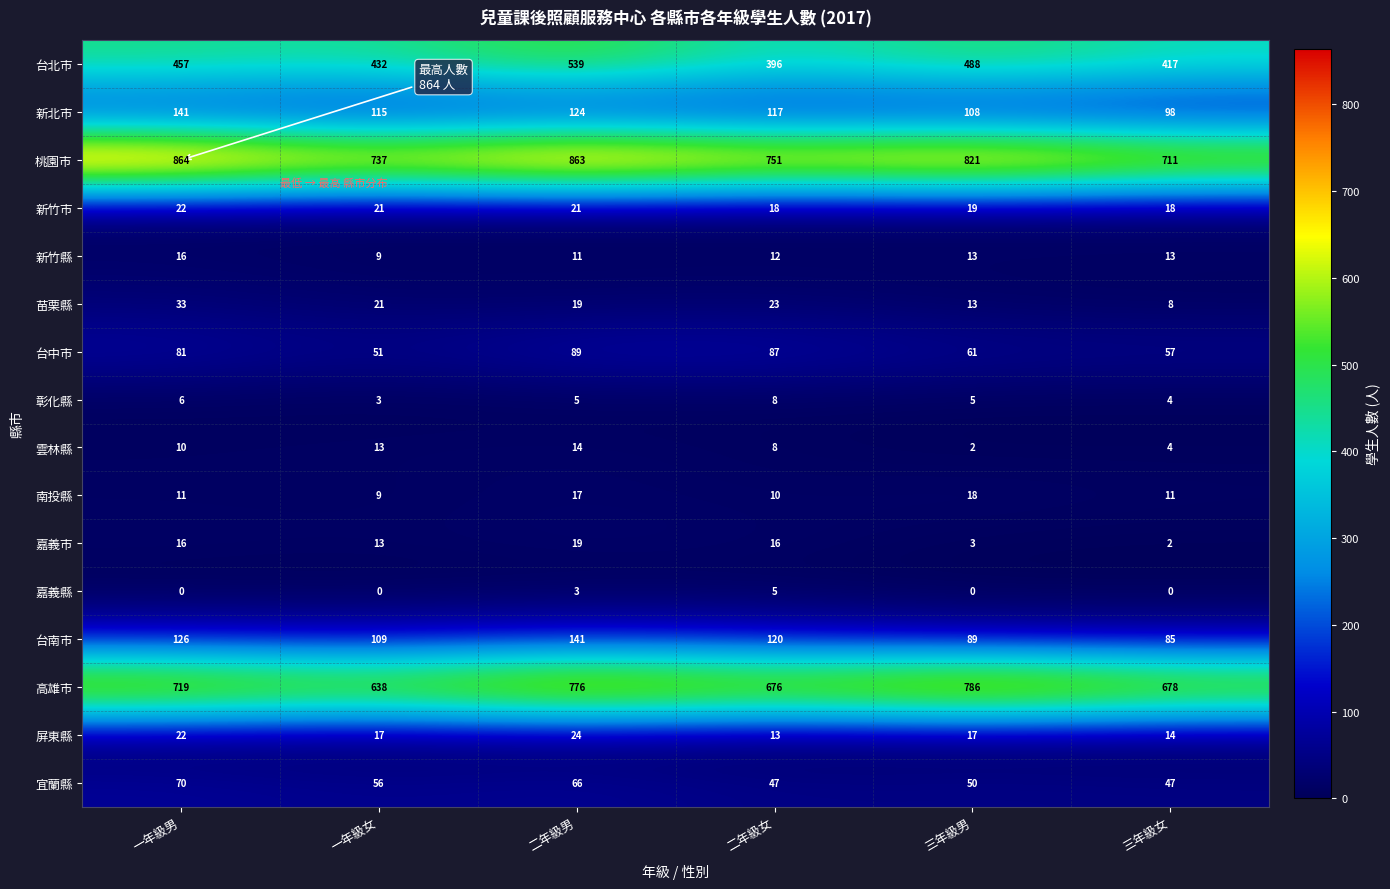

The value of 屏東縣 at 一年級女 is 29. True or false?

False